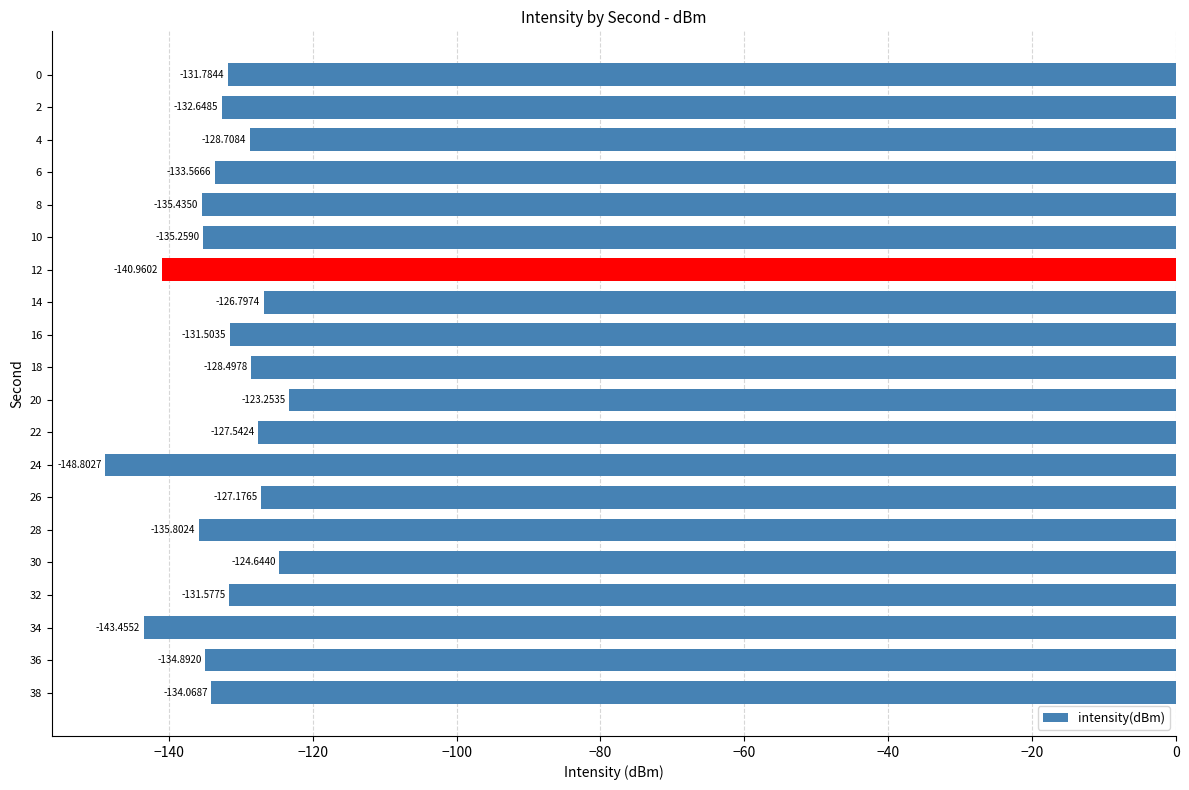

What is the sum of all values?

-2656.4